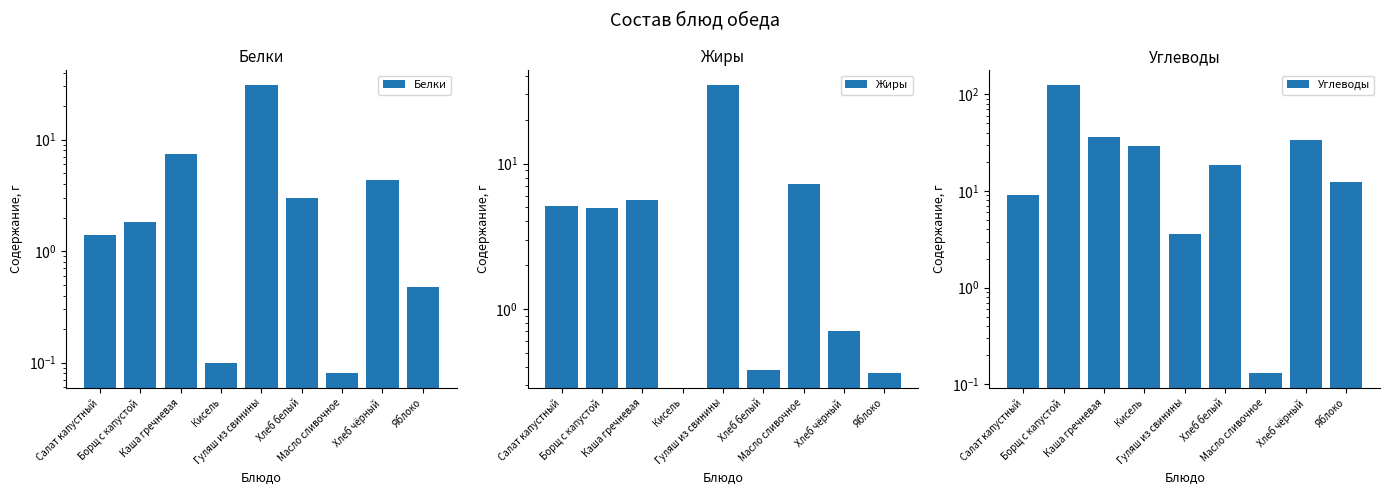

The value of Белки at Гуляш из свинины is 31.2. True or false?

True